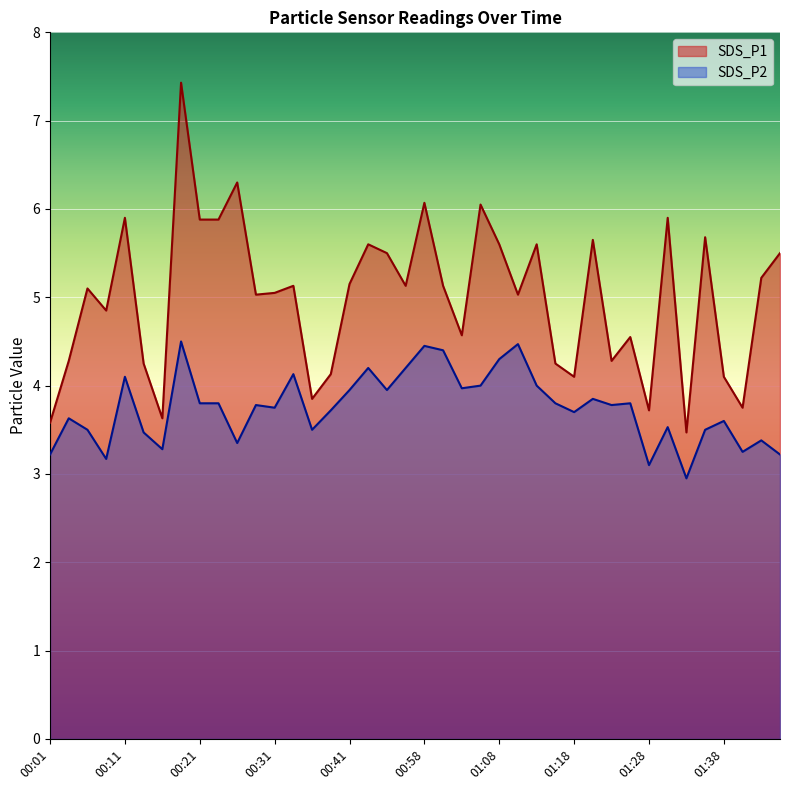

At which label is SDS_P1 closest to 5?

00:28